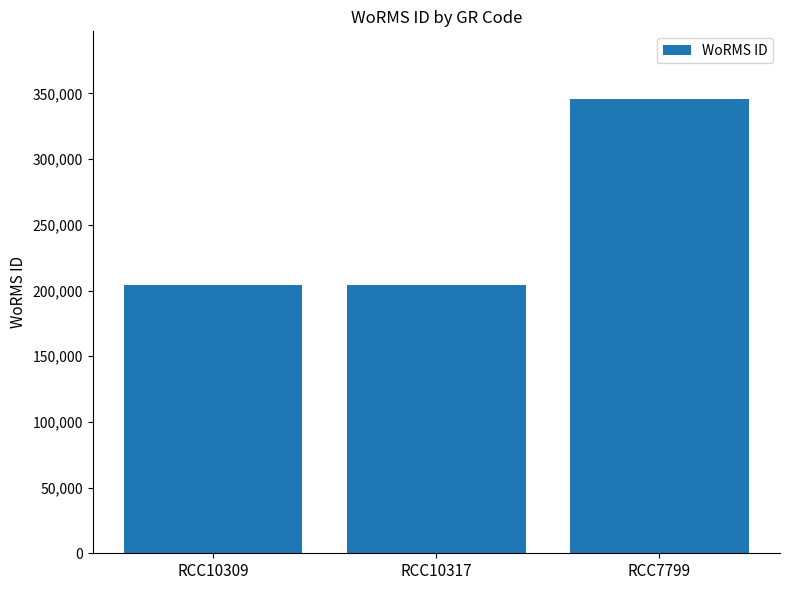

Is it true that the value at RCC10317 is 204228?

True